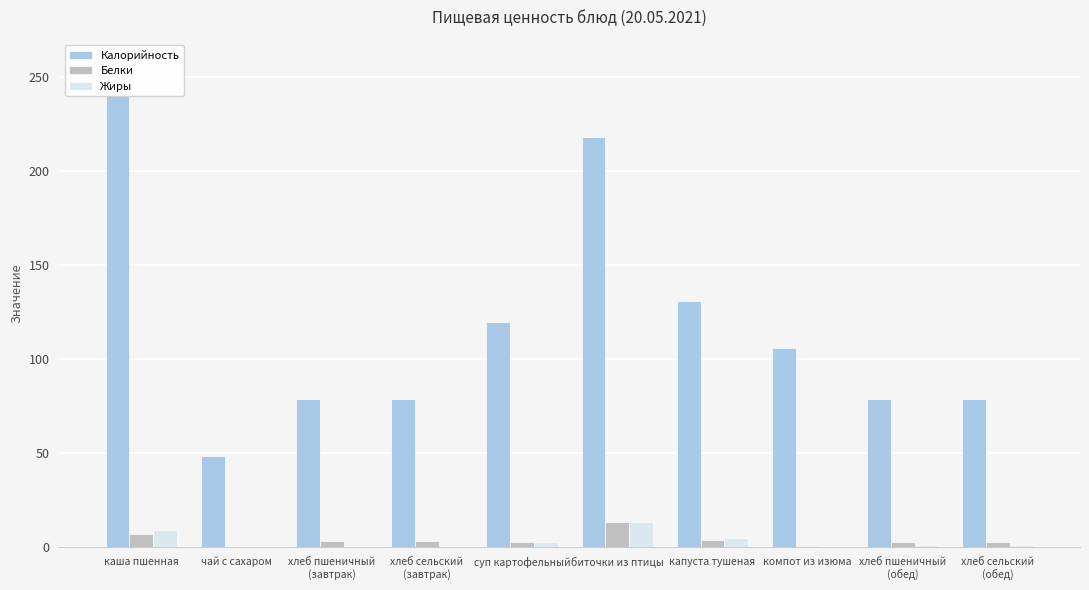

What is the average value of the Белки series?

4.0